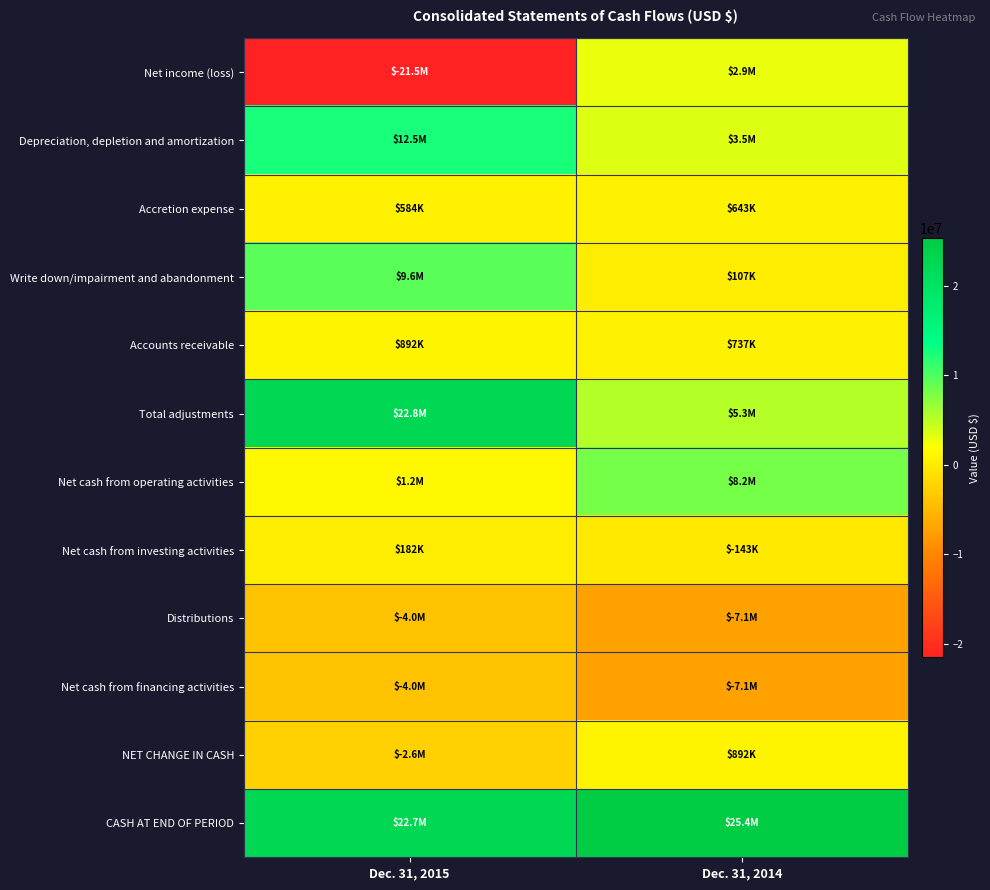

Which has a higher value, Dec. 31, 2015 or Dec. 31, 2014?

Dec. 31, 2014